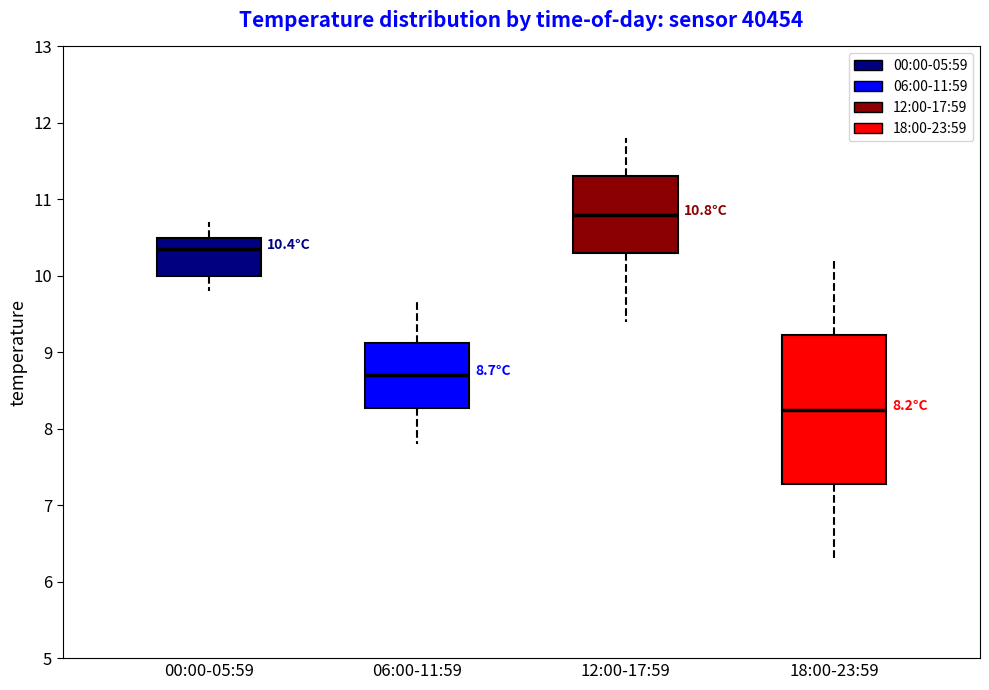

Comparing the boxes themselves (not the whiskers), which one is the tallest?

18:00-23:59